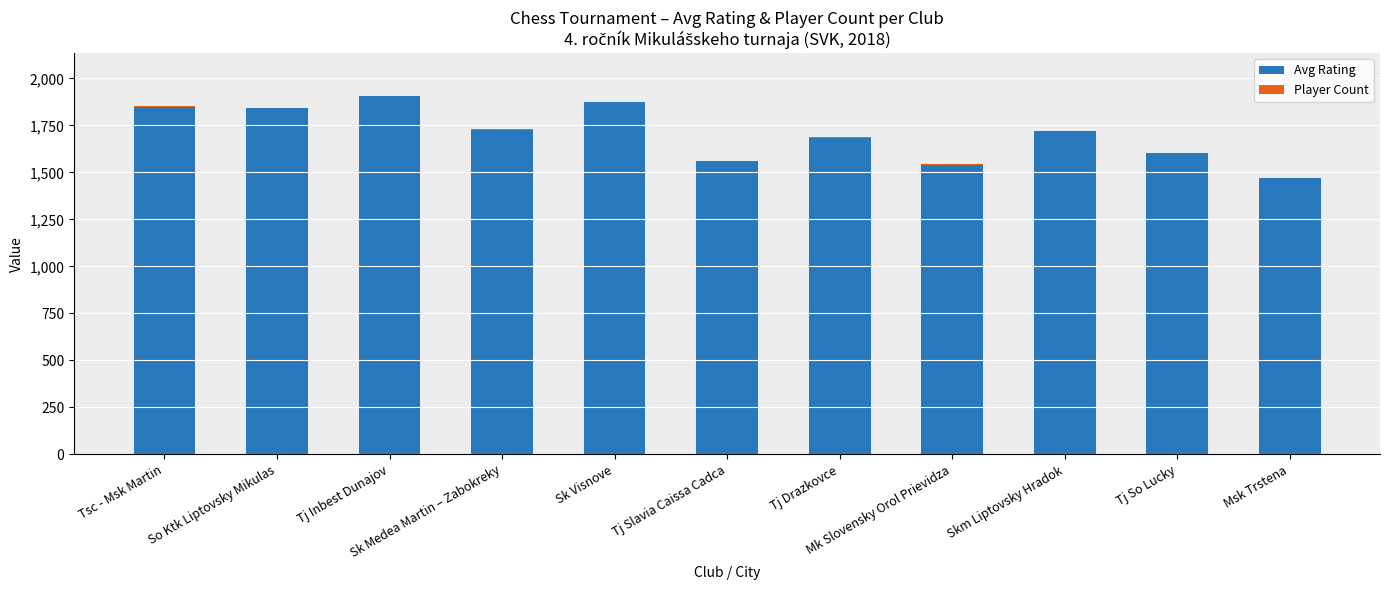

Rank the series by their average value, from highest to lowest.

Avg Rating, Player Count